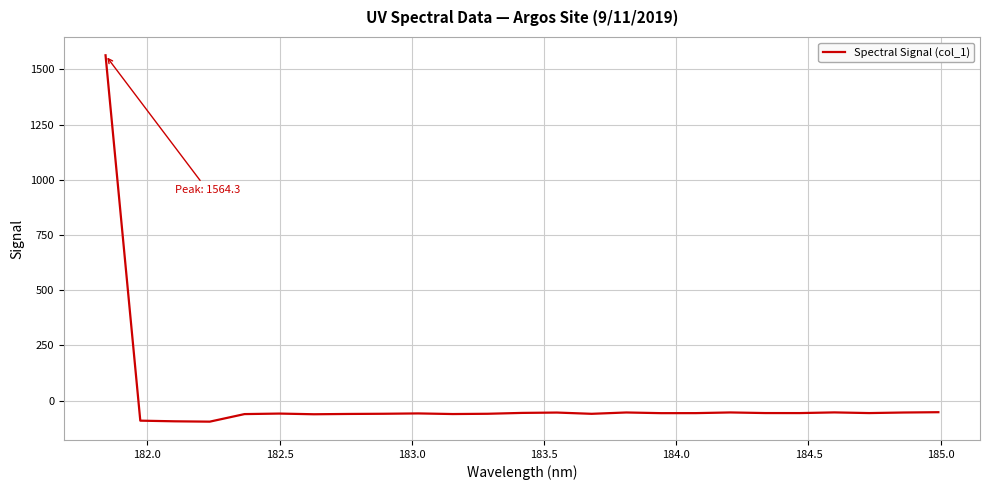

What is the difference between the maximum and minimum values?

1659.3